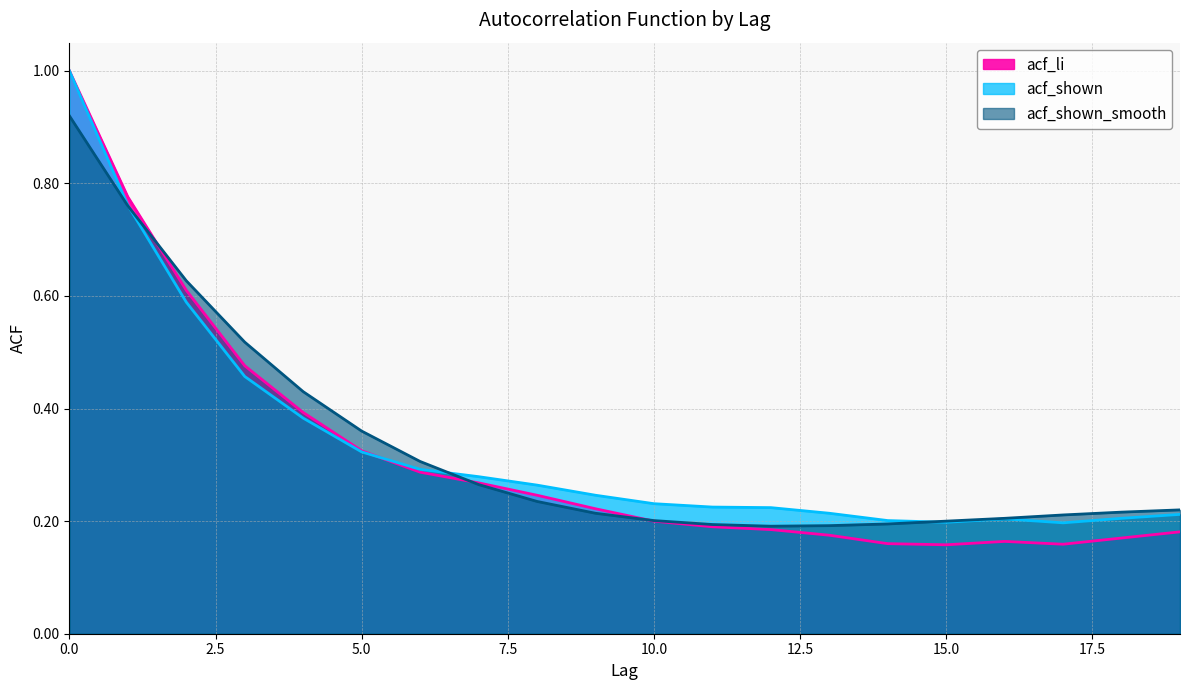

The value of acf_li at 15 is 0.1. True or false?

False